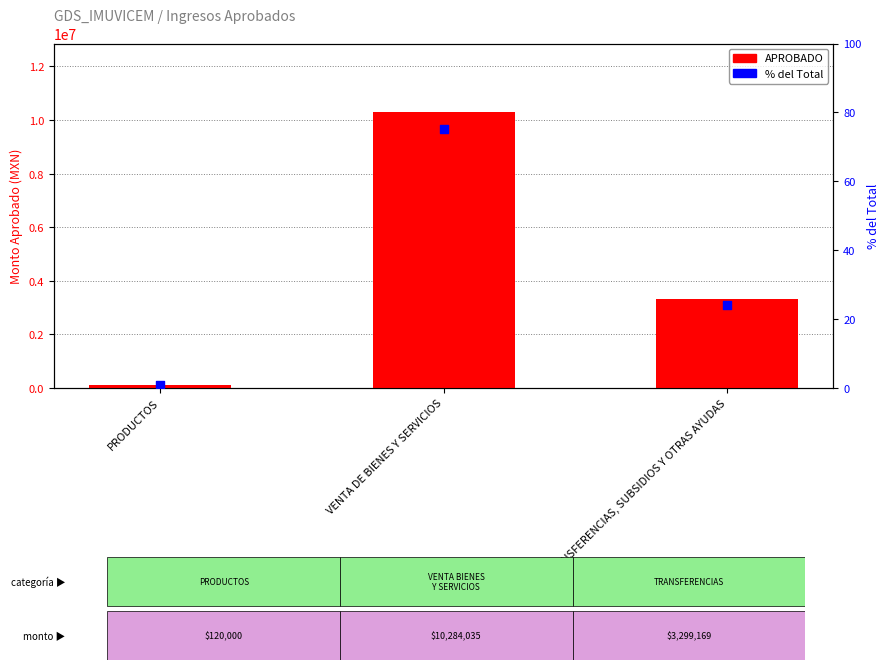

Which series has the largest Y range (max minus min)?

APROBADO